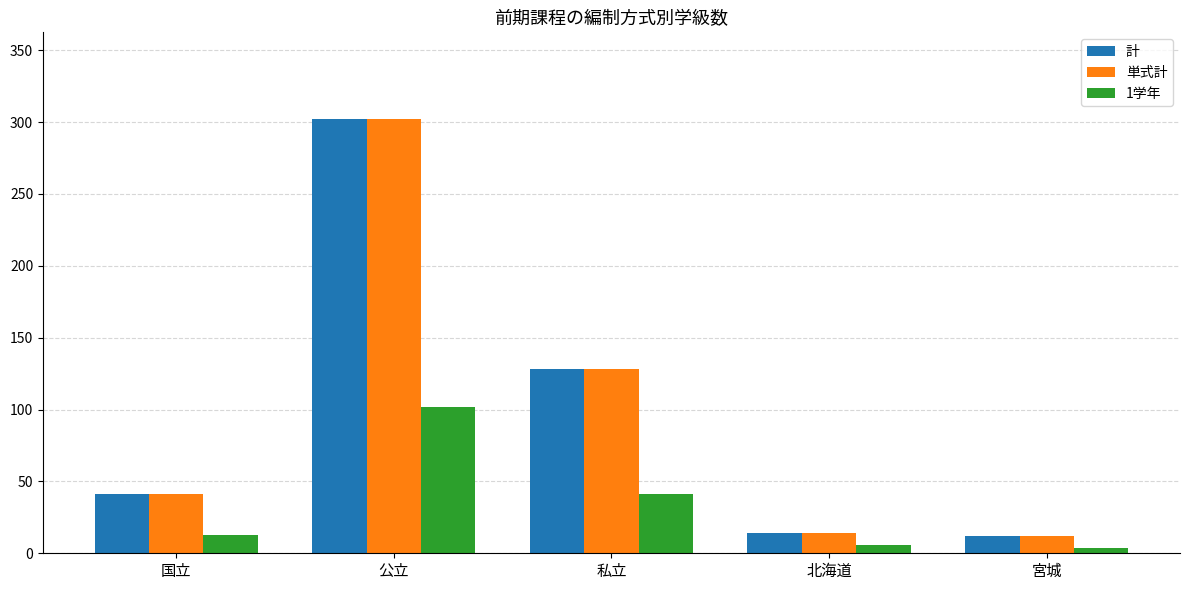

At which label does 1学年 reach its peak?

公立